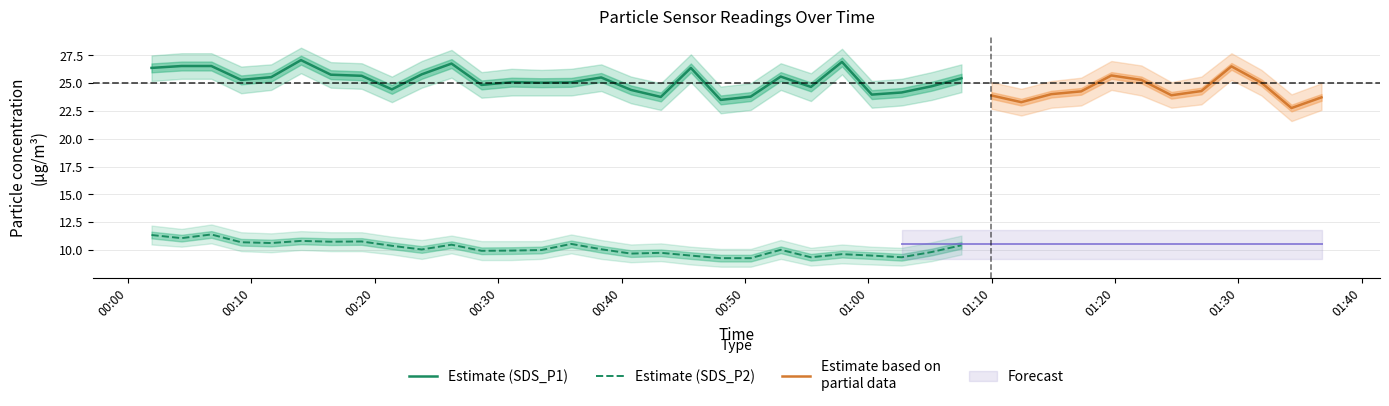

Where is SDS_P2_upper nearest to the value 11?

9